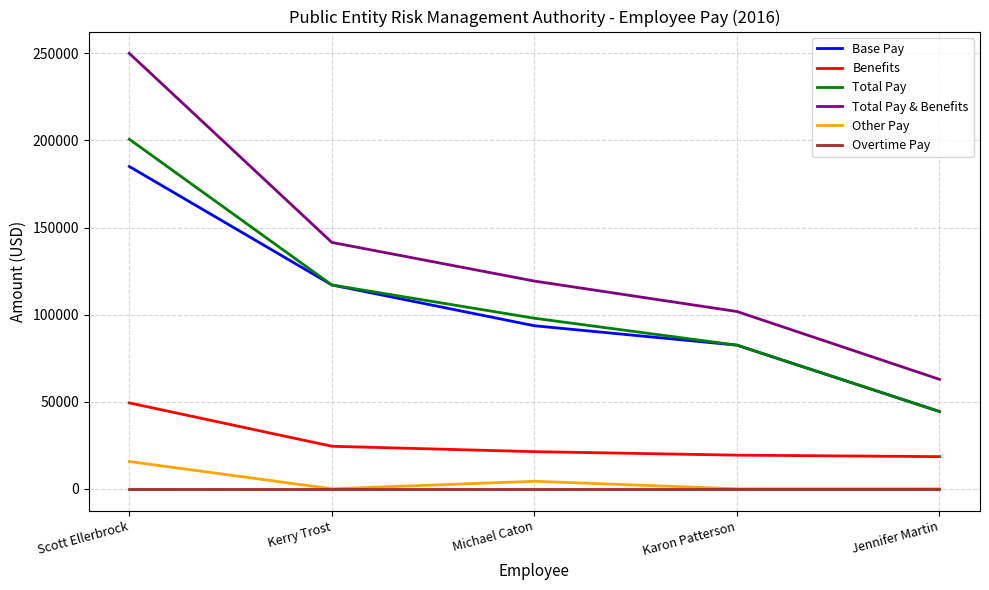

True or false: Total Pay & Benefits and Base Pay cross at least once.

False